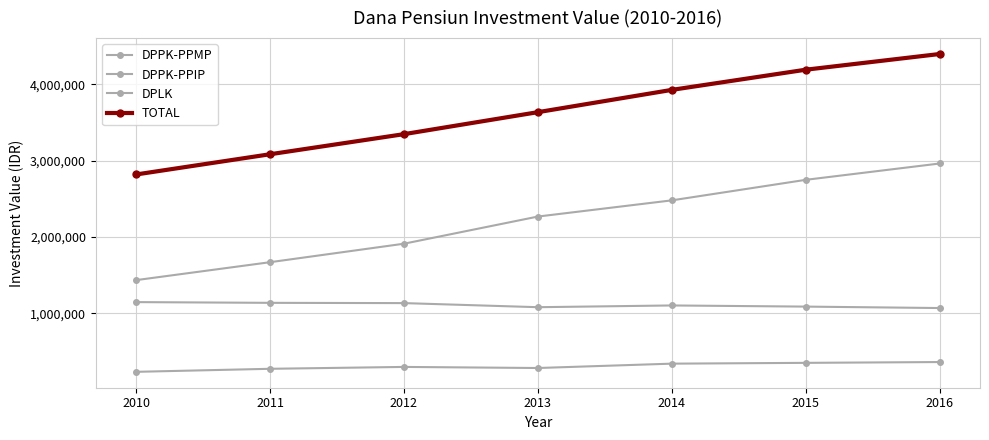

Rank the series by their average value, from highest to lowest.

TOTAL, DPLK, DPPK-PPMP, DPPK-PPIP